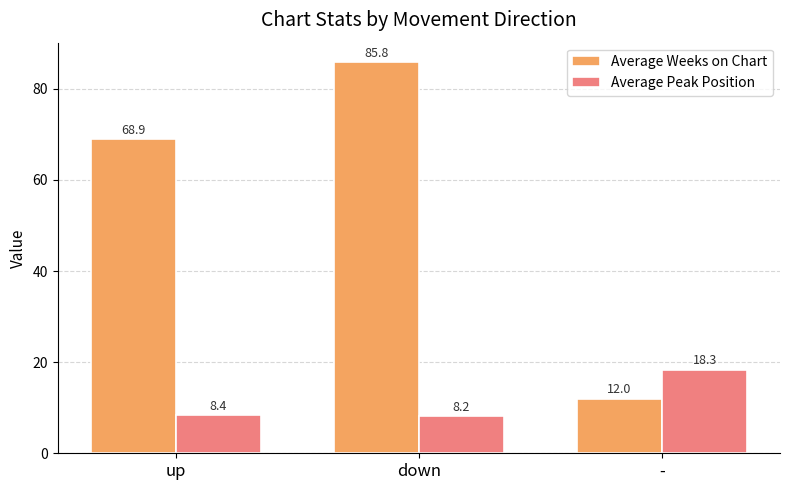

What is the difference between the Average Weeks on Chart values at down and up?

16.9